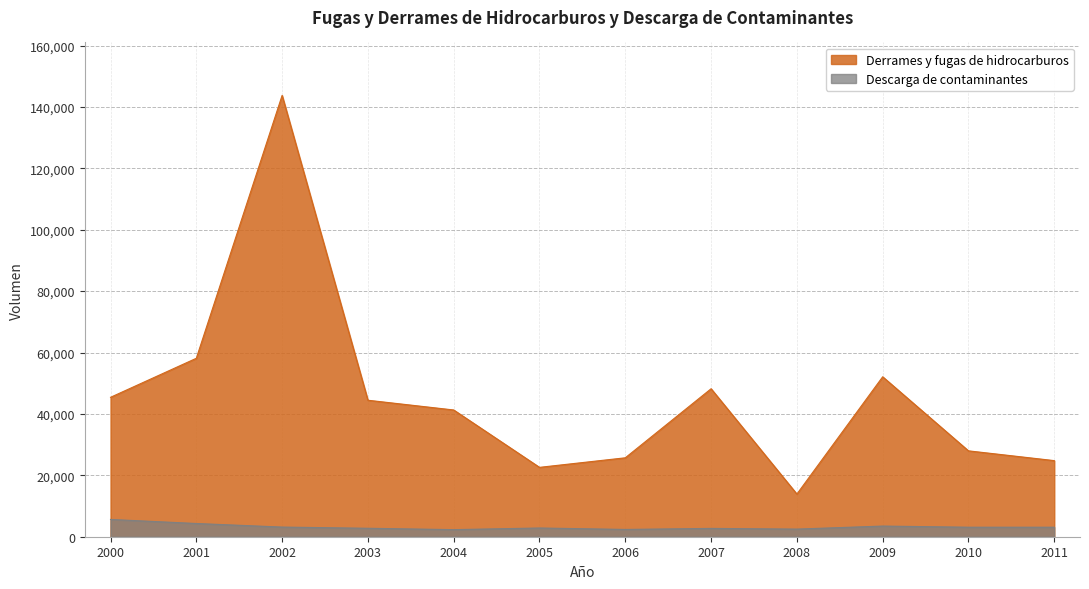

Which label corresponds to the smallest value in the chart?

2004